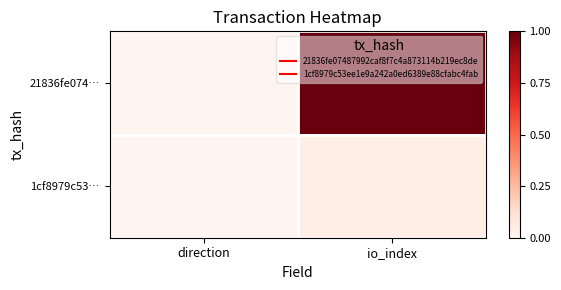

Which series has the largest total across all categories?

21836fe074…